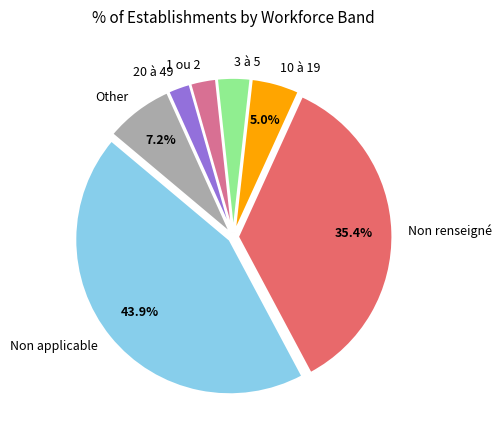

To the nearest percent, what is the difference between the largest and smallest slice percentages?

42%